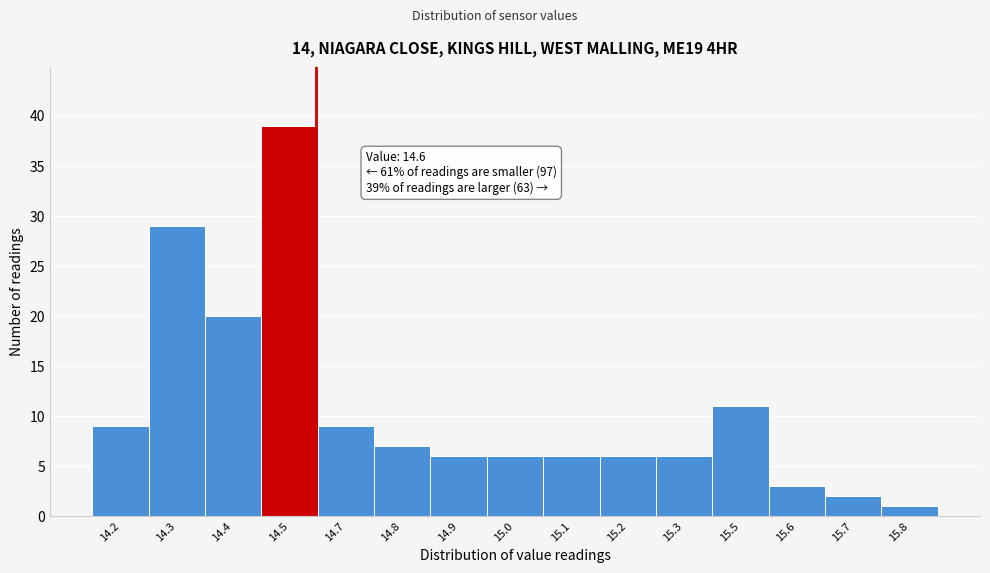

Reading left to right, transcribe all the data shown in this chart.

9	29	20	39	9	7	6	6	6	6	6	11	3	2	1